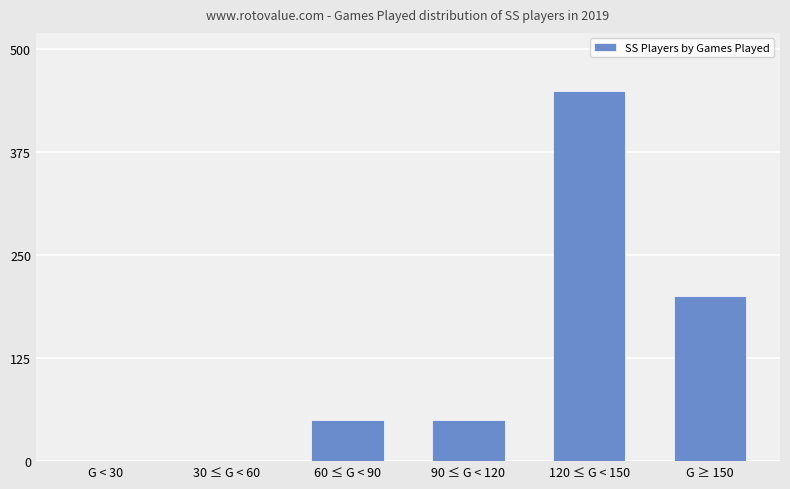

Which label corresponds to the largest value in the chart?

120 ≤ G < 150